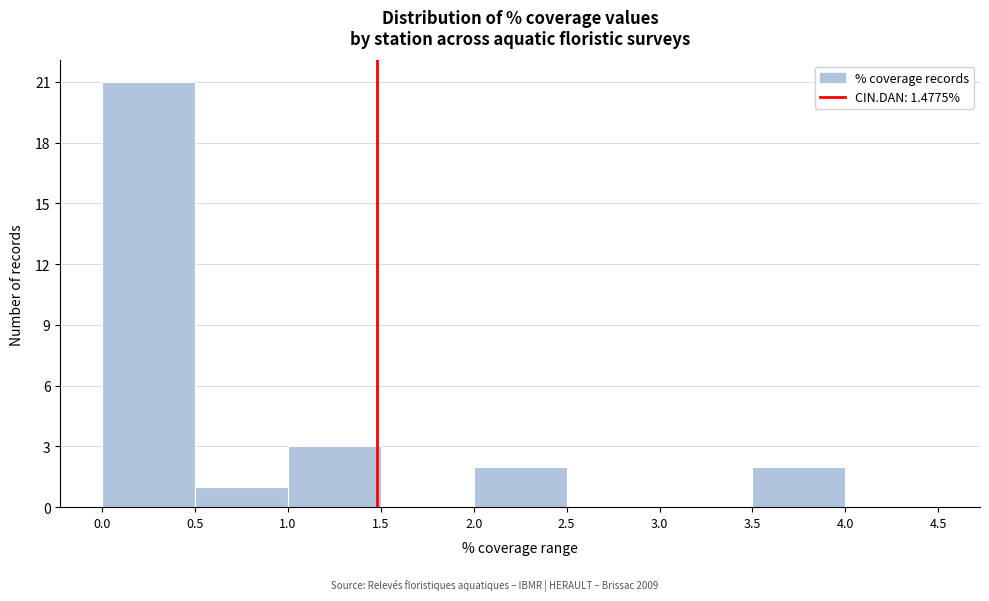

Reading left to right, transcribe this chart: for each bar, give the range it covers on the x-axis and its height. The values are not printed on the chart, so give them approximately, as read against the axis.

0.0 to 0.5: 21
0.5 to 1.0: 1
1.0 to 1.5: 3
1.5 to 2.0: 0
2.0 to 2.5: 2
2.5 to 3.0: 0
3.0 to 3.5: 0
3.5 to 4.0: 2
4.0 to 4.5: 0